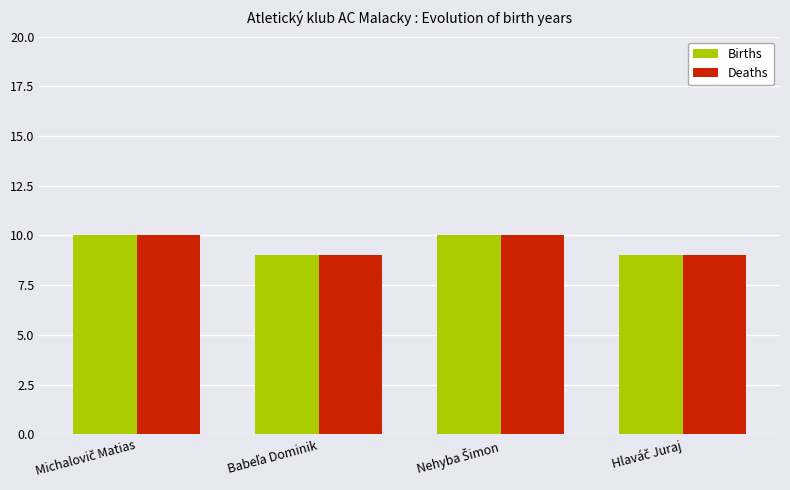

What is the lowest value of the Deaths series?

9